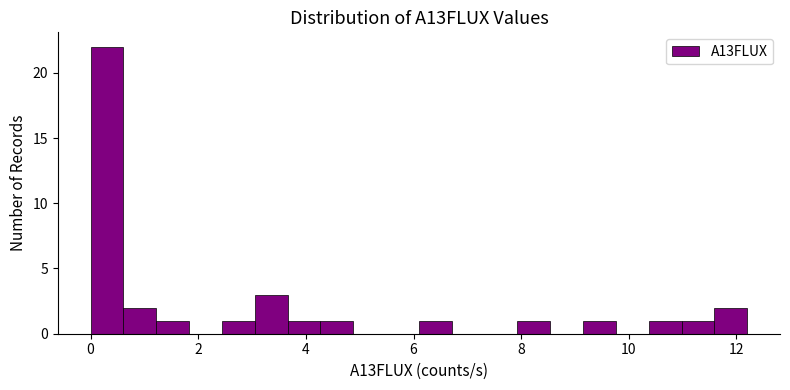

Read against the x-axis, roughly where is the centre of the tallest bar?

0.4